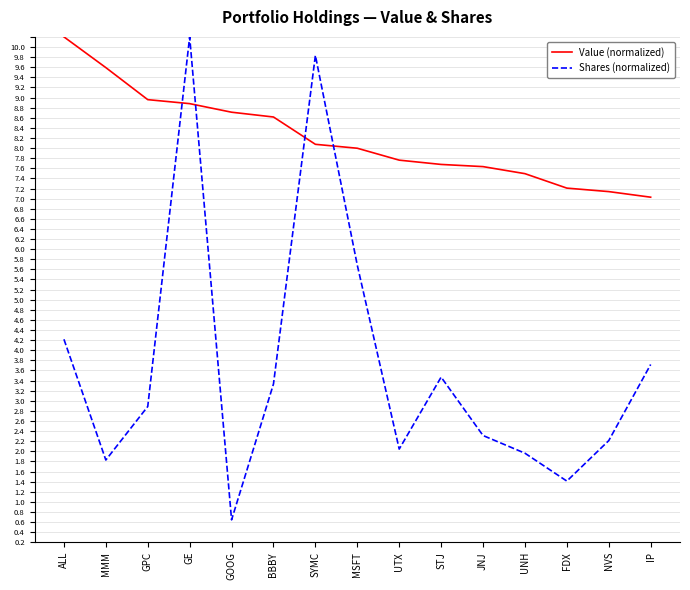

Which series has the largest total across all categories?

Value (normalized)